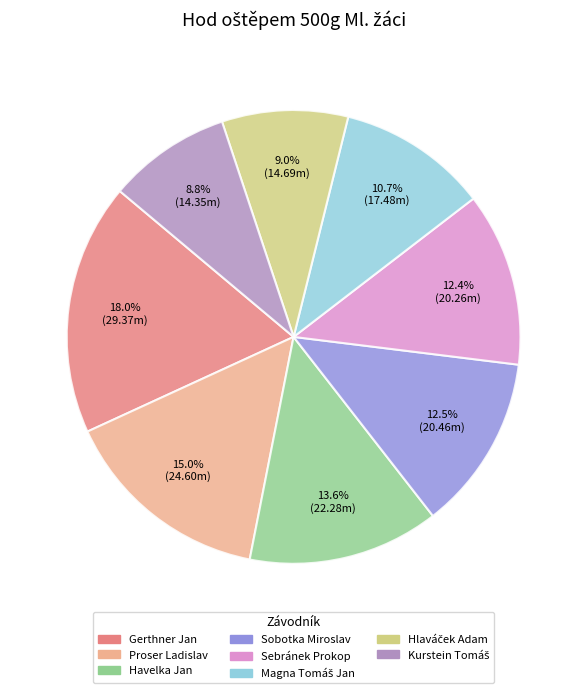

How many segments does this pie chart have?

8